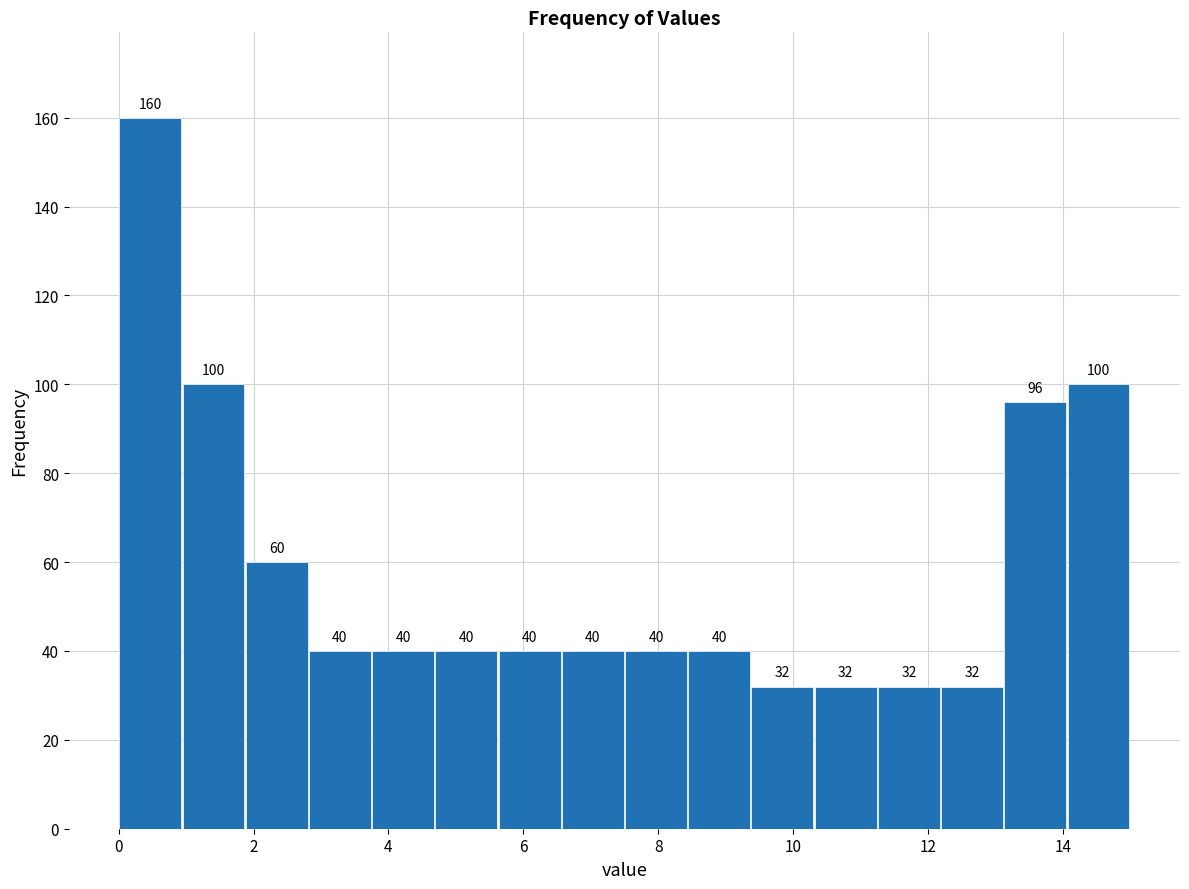

Reading left to right, list every bar in this chart as the range it spans on the x-axis followed by its height. The bar edges are not printed on the chart, so give them approximately, as read against the axis.

0.0 to 1.0: 160
1.0 to 1.8: 100
1.8 to 2.8: 60
2.8 to 3.8: 40
3.8 to 4.6: 40
4.6 to 5.6: 40
5.6 to 6.6: 40
6.6 to 7.6: 40
7.6 to 8.4: 40
8.4 to 9.4: 40
9.4 to 10.4: 32
10.4 to 11.2: 32
11.2 to 12.2: 32
12.2 to 13.2: 32
13.2 to 14.0: 96
14.0 to 15.0: 100